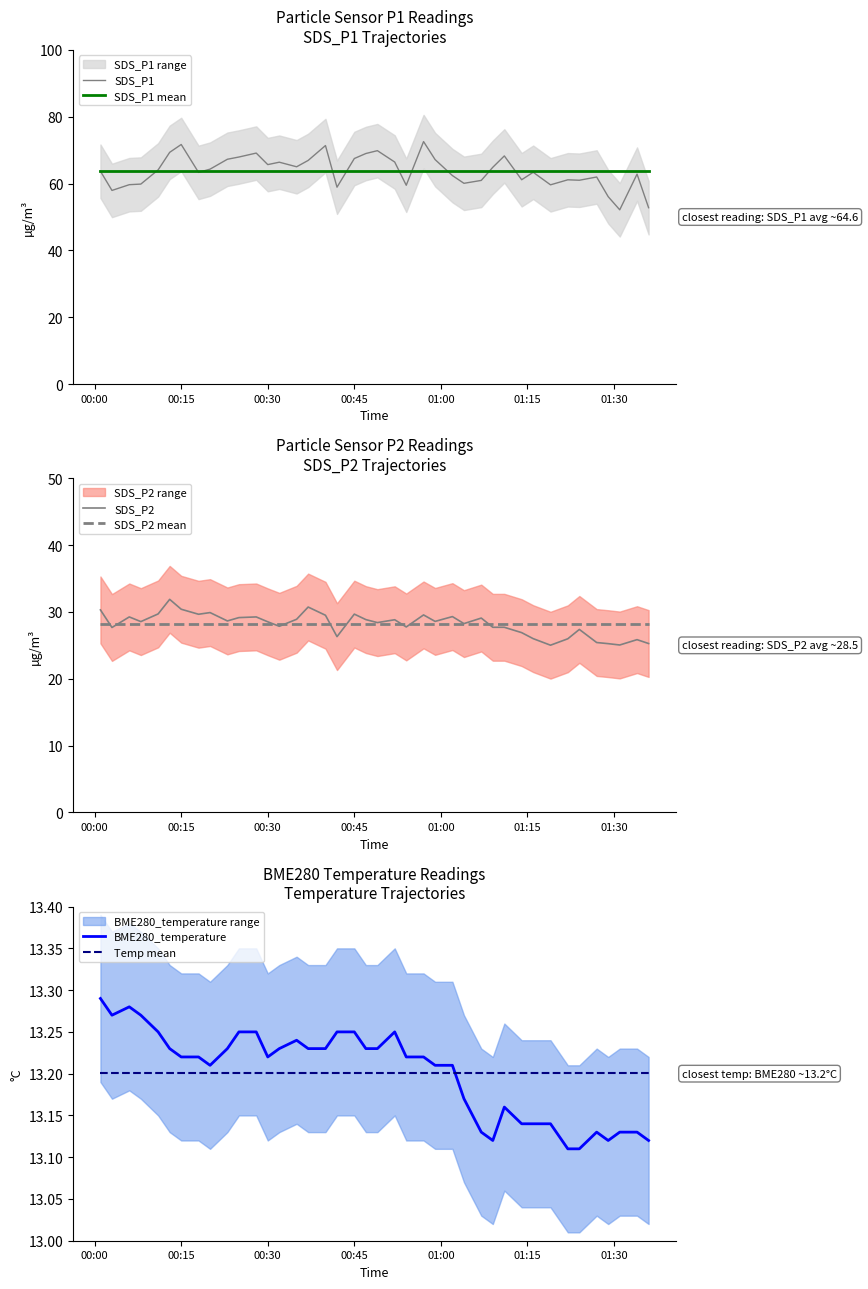

At how many categories does at least one series exceed 56?

40